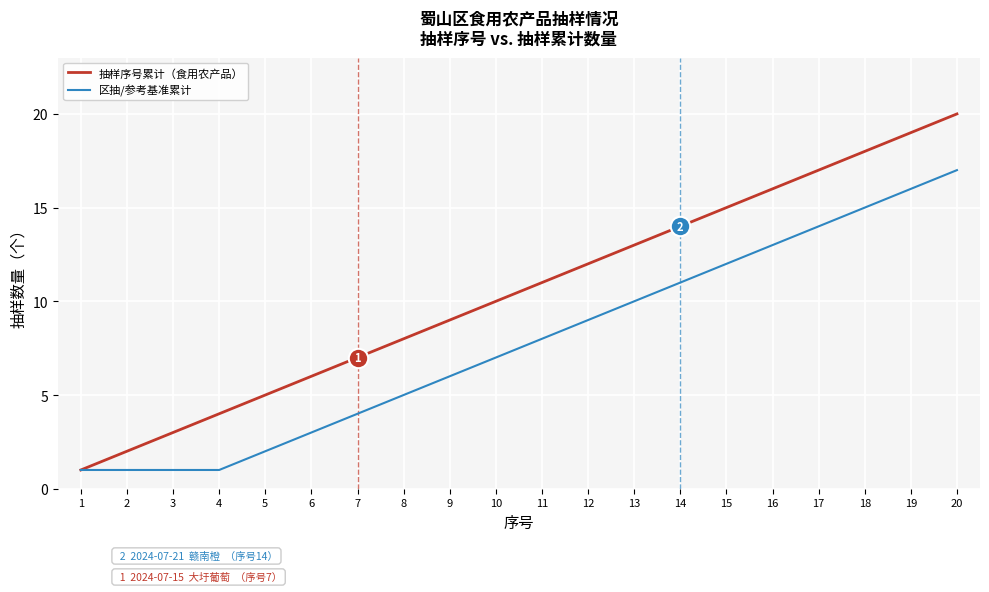

Count the number of categories in the chart.

20